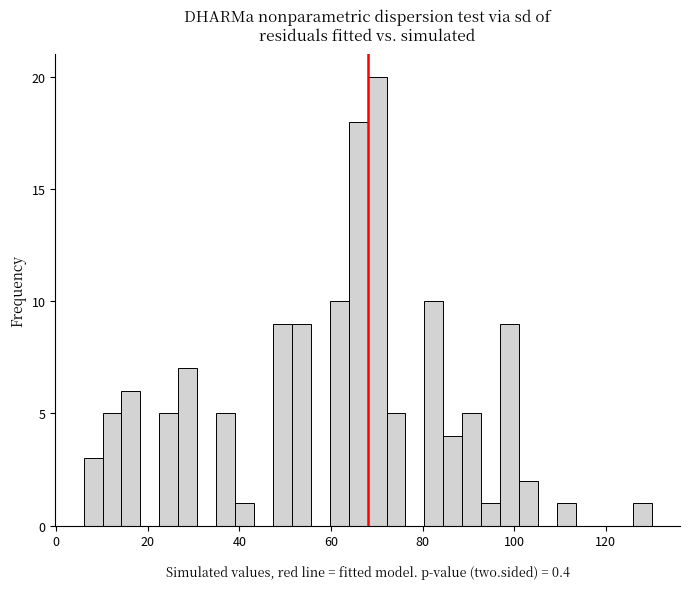

Around what value on the x-axis is the tallest bar? Give the approximate position of its centre, as read against the axis.

70